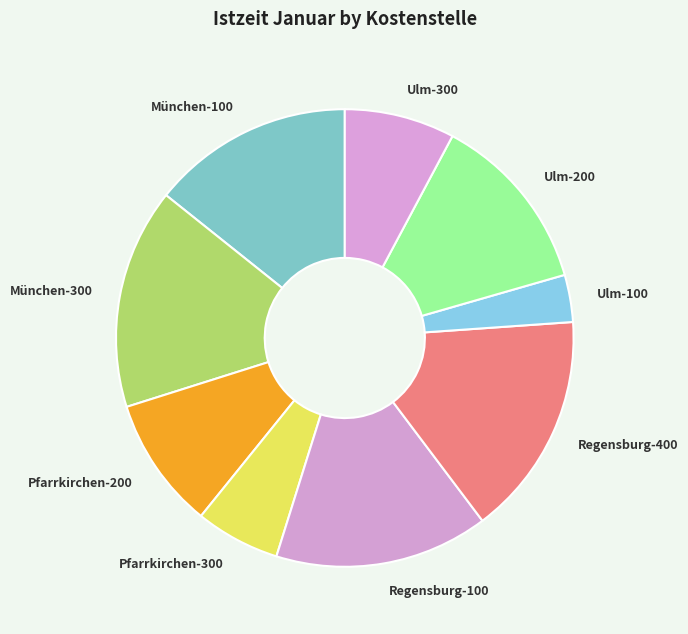

Is it true that München-100 is 14% of the pie?

True